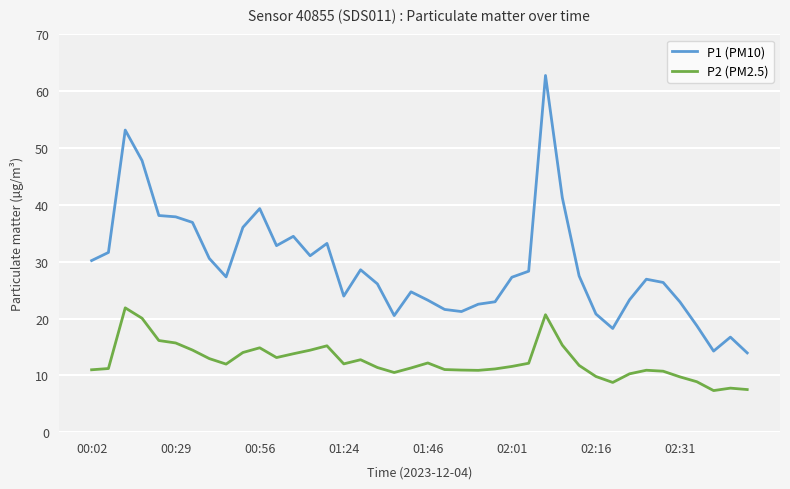

Rank the series by their maximum value, from highest to lowest.

P1 (PM10), P2 (PM2.5)